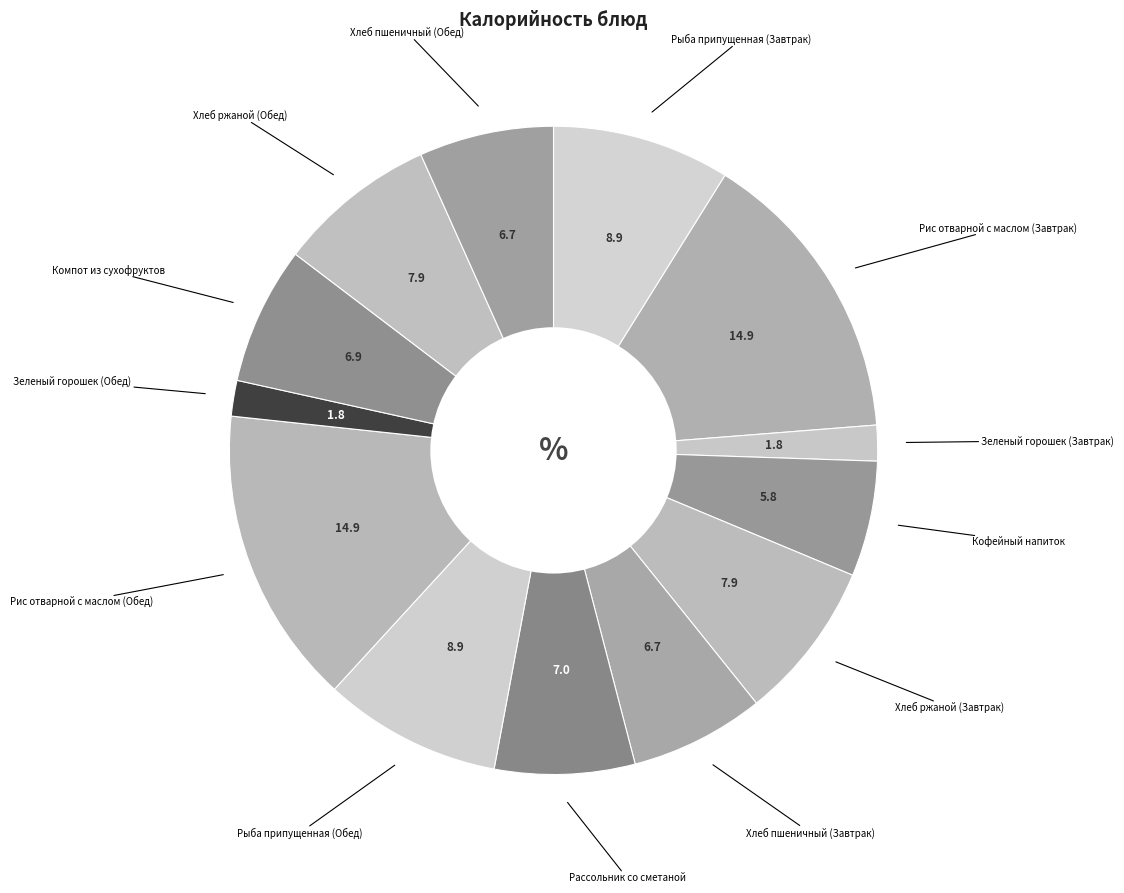

Count the number of slices in the pie.

13